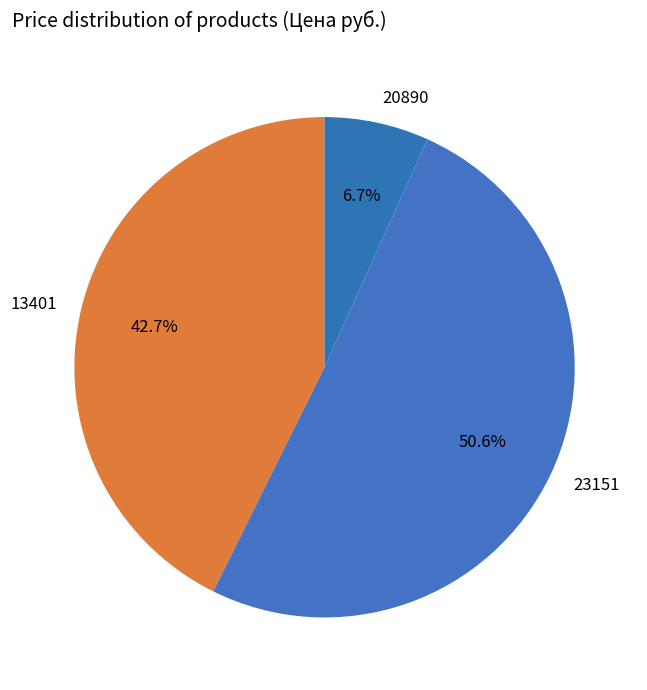

What is the total percentage of 23151 and 20890?

57.3%